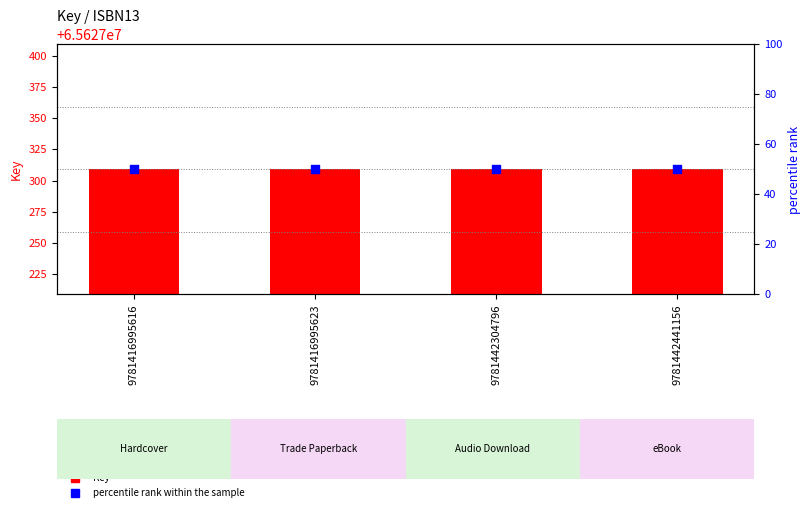

At which category is the sum across all series the highest?

9781416995616